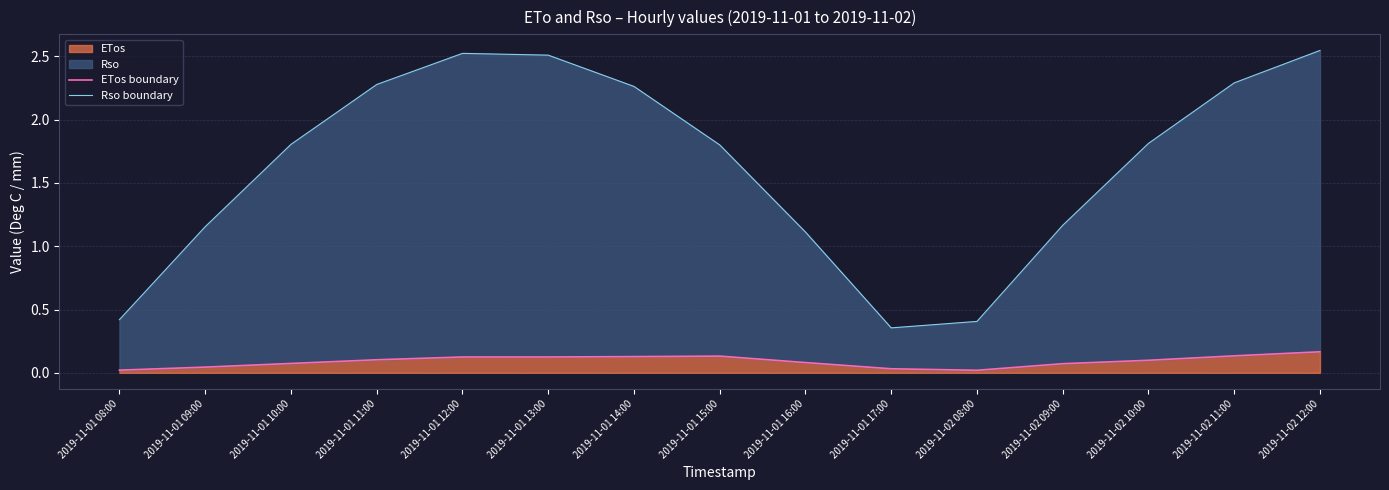

True or false: ETos boundary has more than 2 points higher than both neighbors.

False